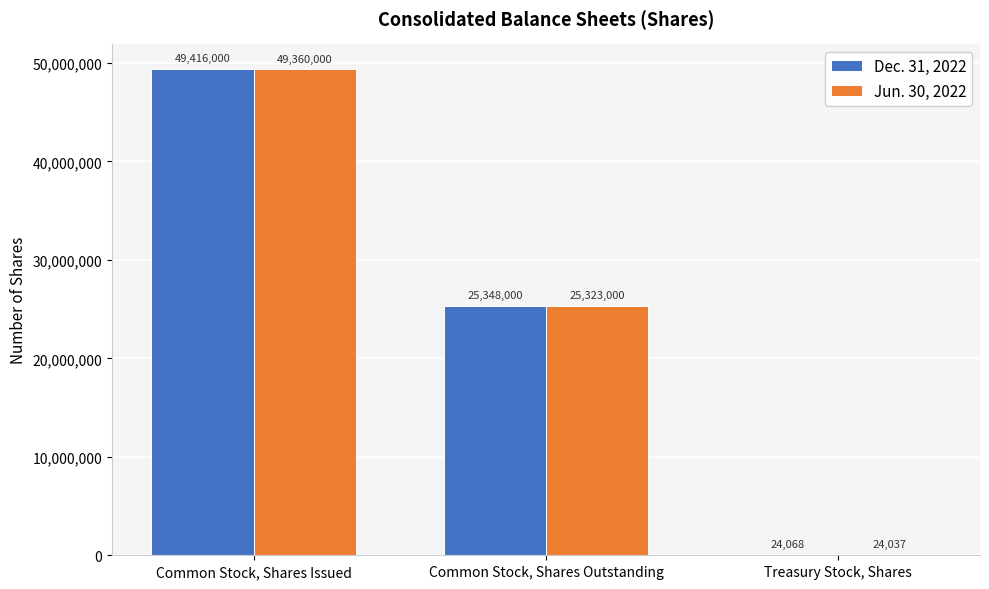

Does the chart contain stacked bars?

No